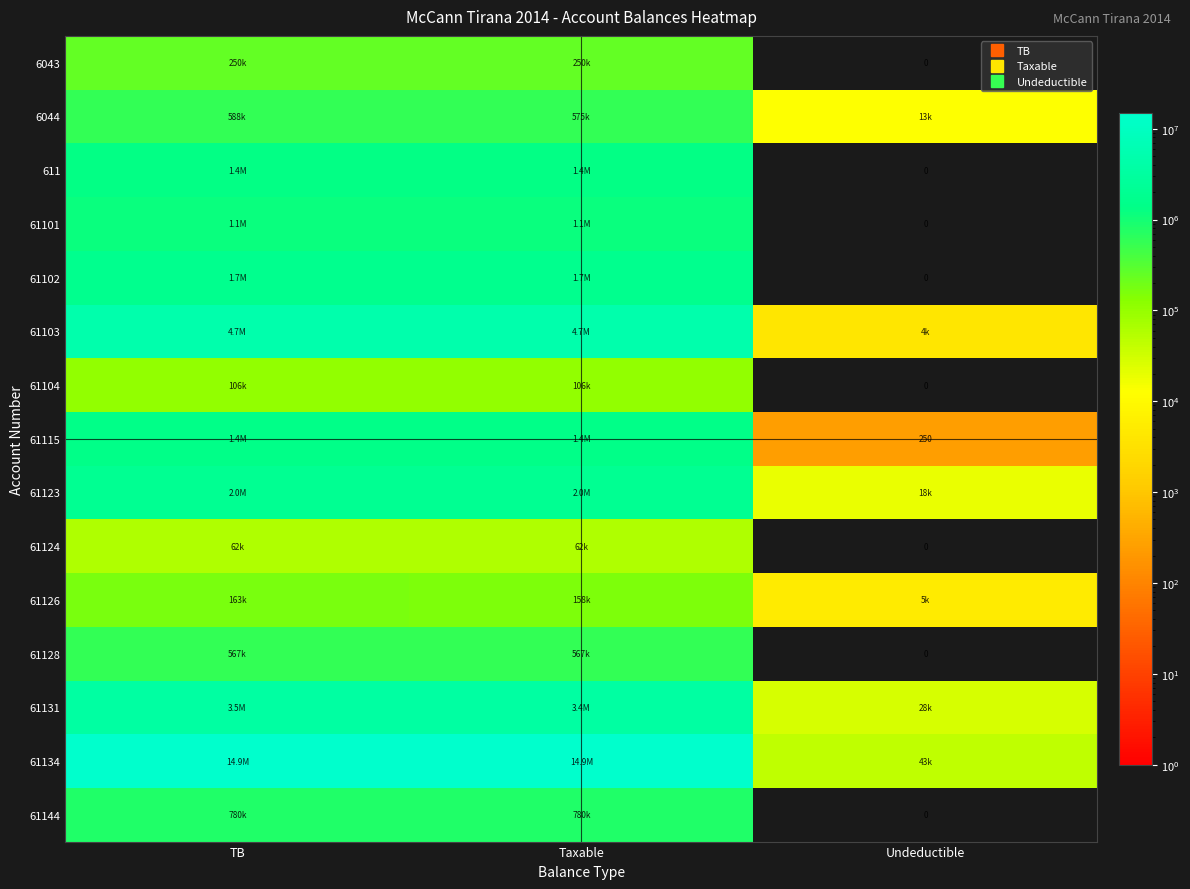

Is the value of 61124 at TB greater than the value of 61123 at Taxable?

No